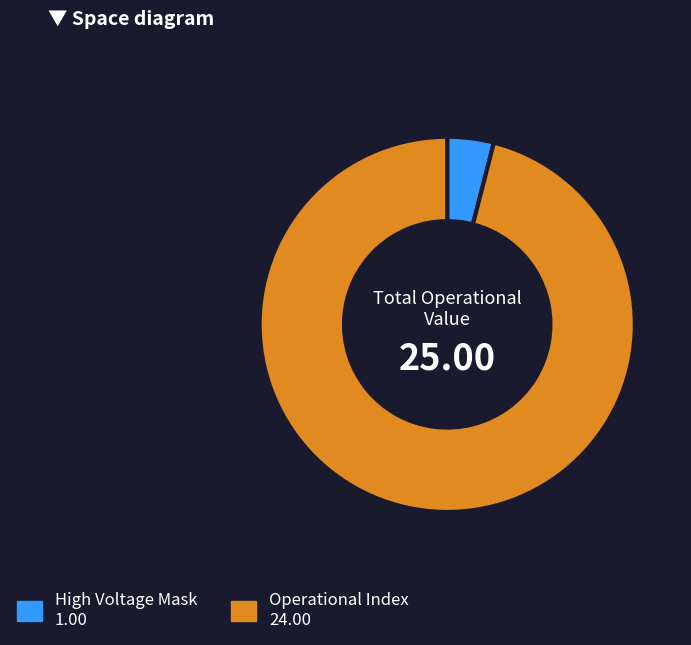

Is there a majority slice in this chart?

Yes